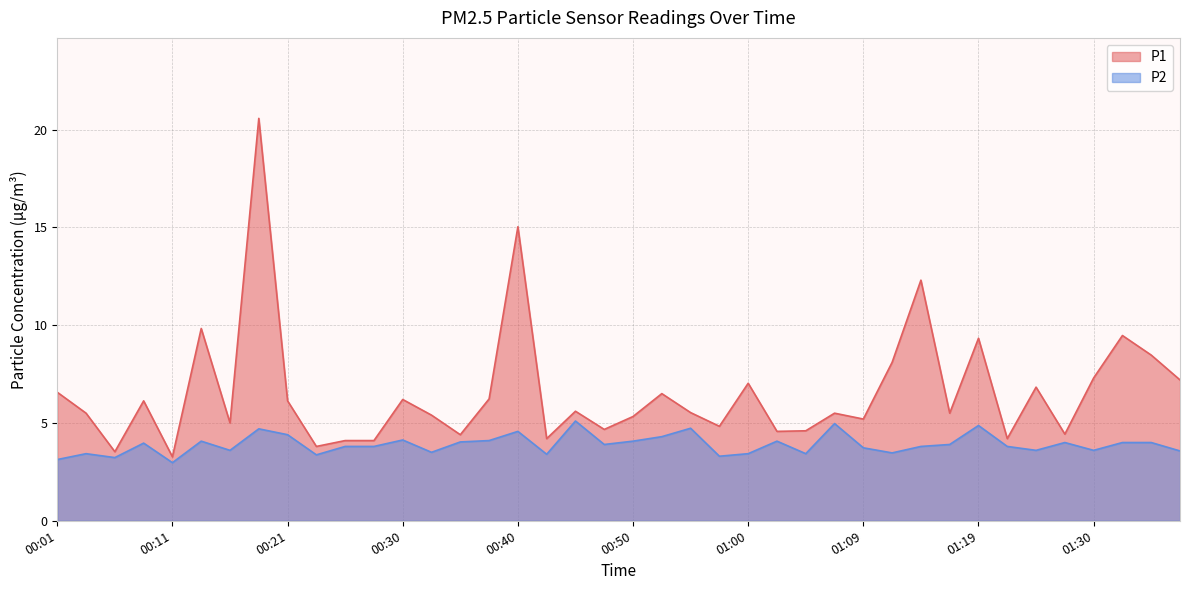

Which category has the lowest value in the P2 series?

00:11